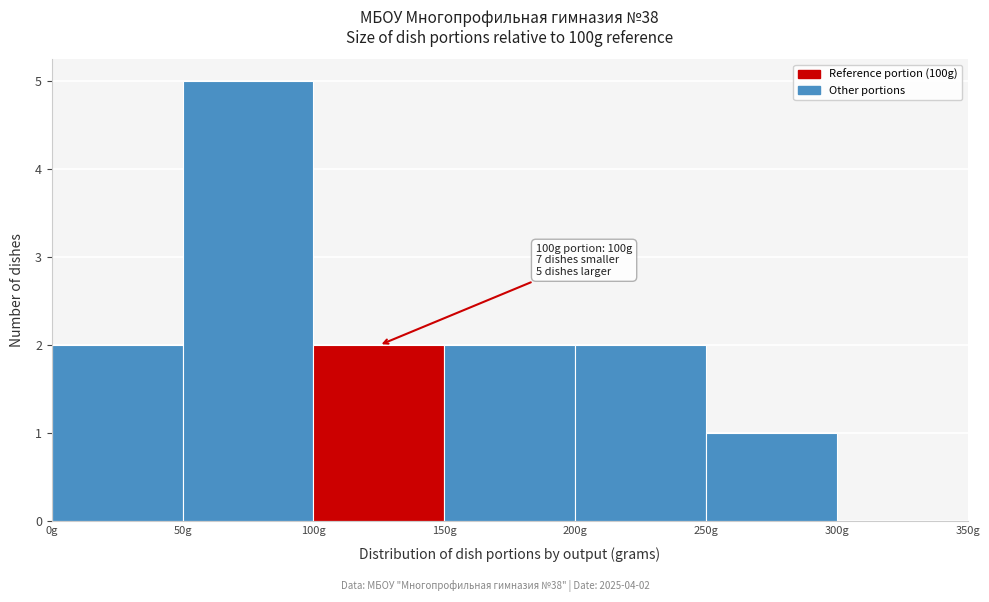

Over which range of the x-axis is the bar tallest?

50 to 100